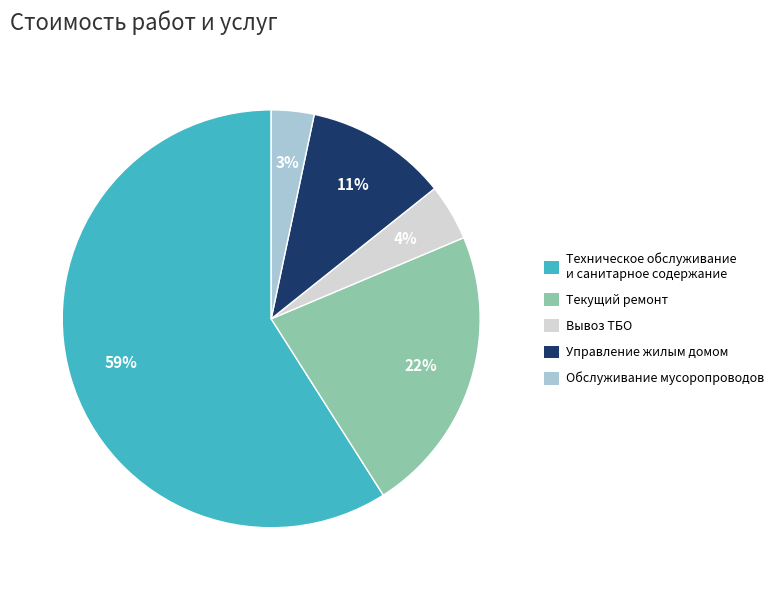

Between Техническое обслуживание и санитарное содержание and Управление жилым домом, which is larger?

Техническое обслуживание и санитарное содержание